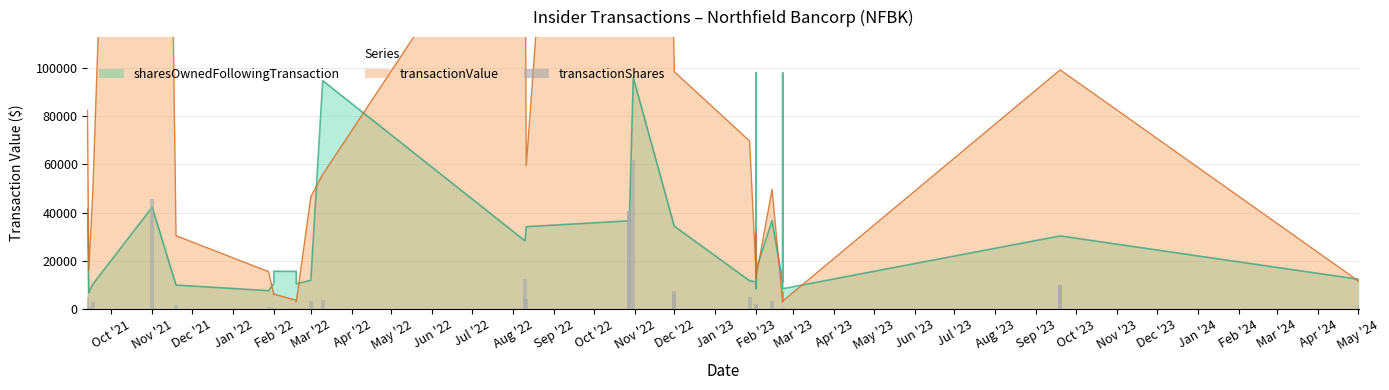

Which label corresponds to the largest value in the chart?

Feb '23